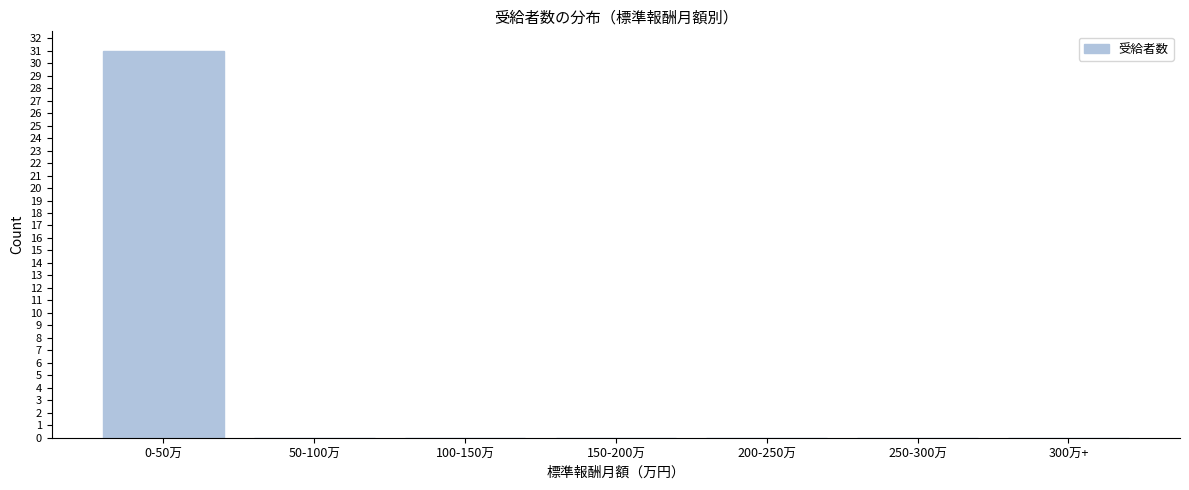

Reading left to right, what are all the values shown in this chart?

0-50万=31	50-100万=0	100-150万=0	150-200万=0	200-250万=0	250-300万=0	300万+=0